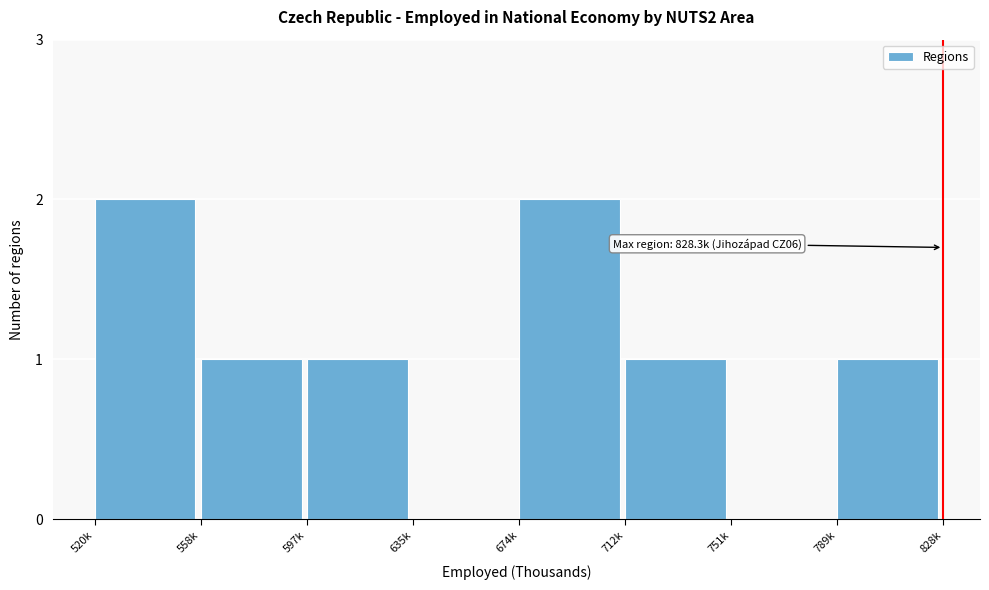

Between 751k and 789k, which is larger?

789k